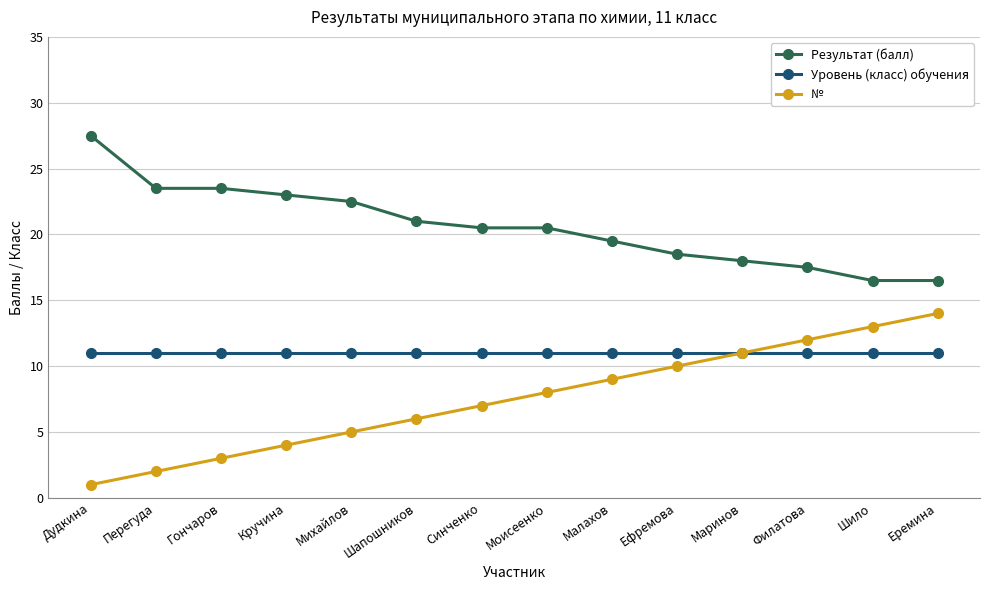

Rank the categories by № value from highest to lowest.

Еремина, Шило, Филатова, Маринов, Ефремова, Малахов, Моисеенко, Синченко, Шапошников, Михайлов, Кручина, Гончаров, Перегуда, Дудкина